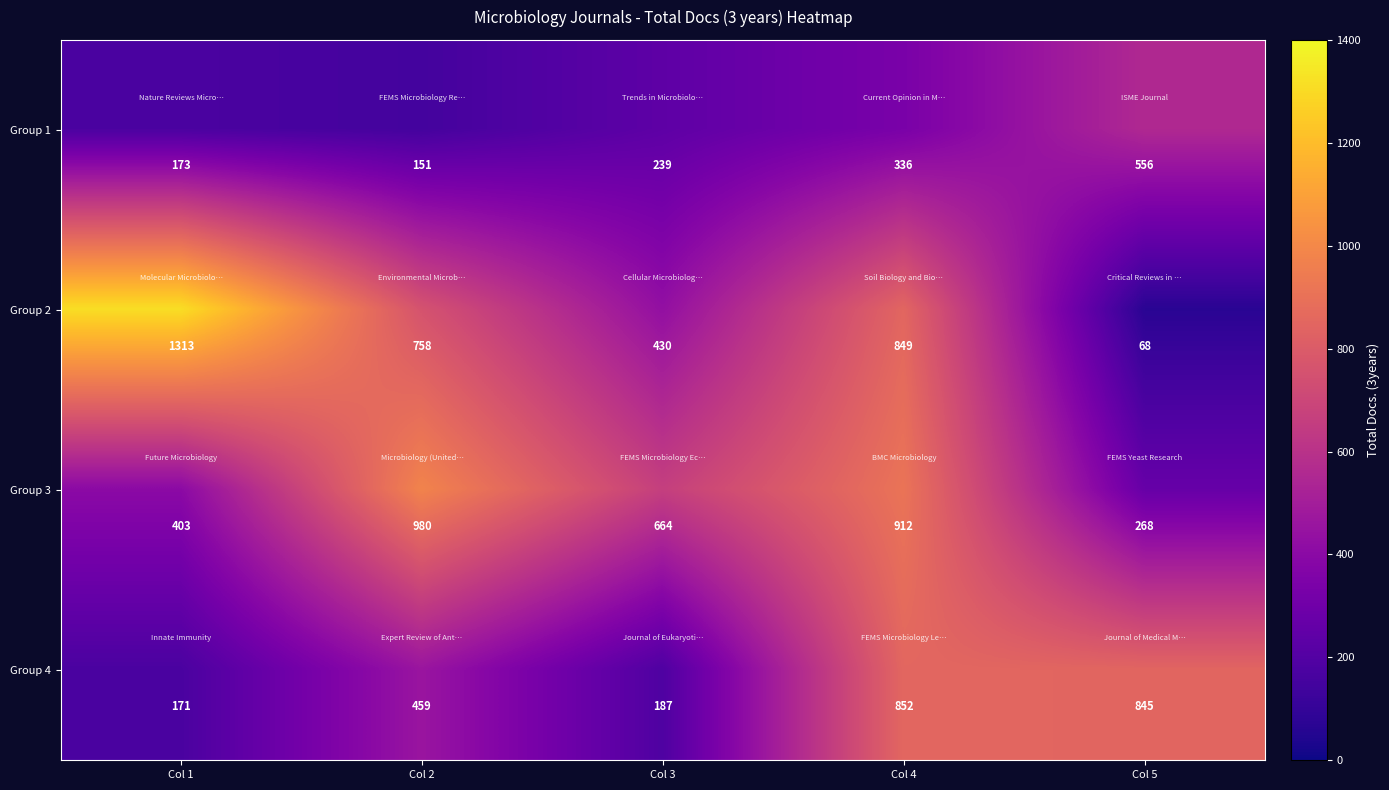

What is the difference between the maximum and second lowest values in the Group 3 series?

577